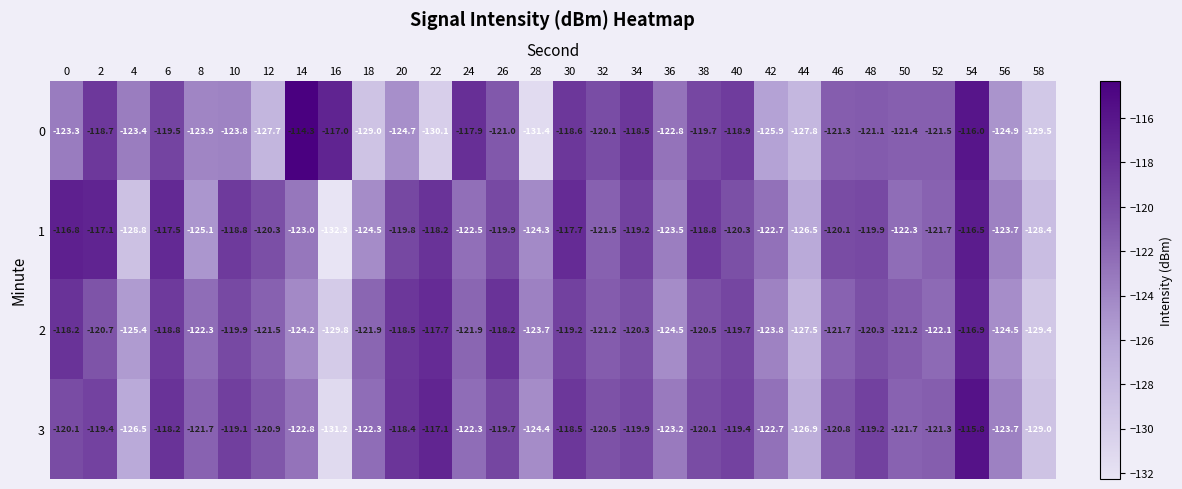

At 48, list the series in order from smallest to largest.

0, 2, 1, 3